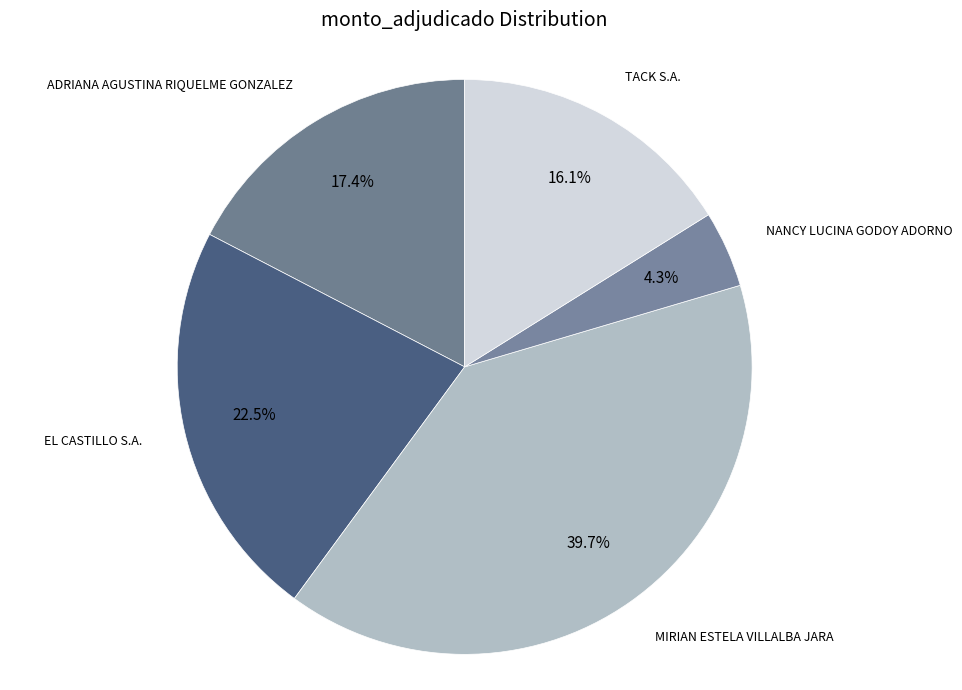

How many slices are in this pie chart?

5